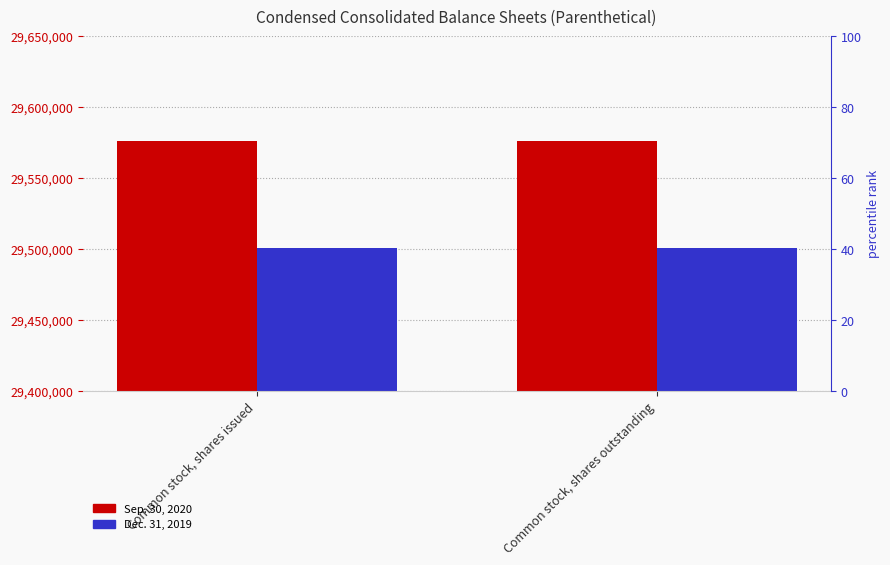

What is the value of the Sep. 30, 2020 bar at the 1st from the left?

29575962